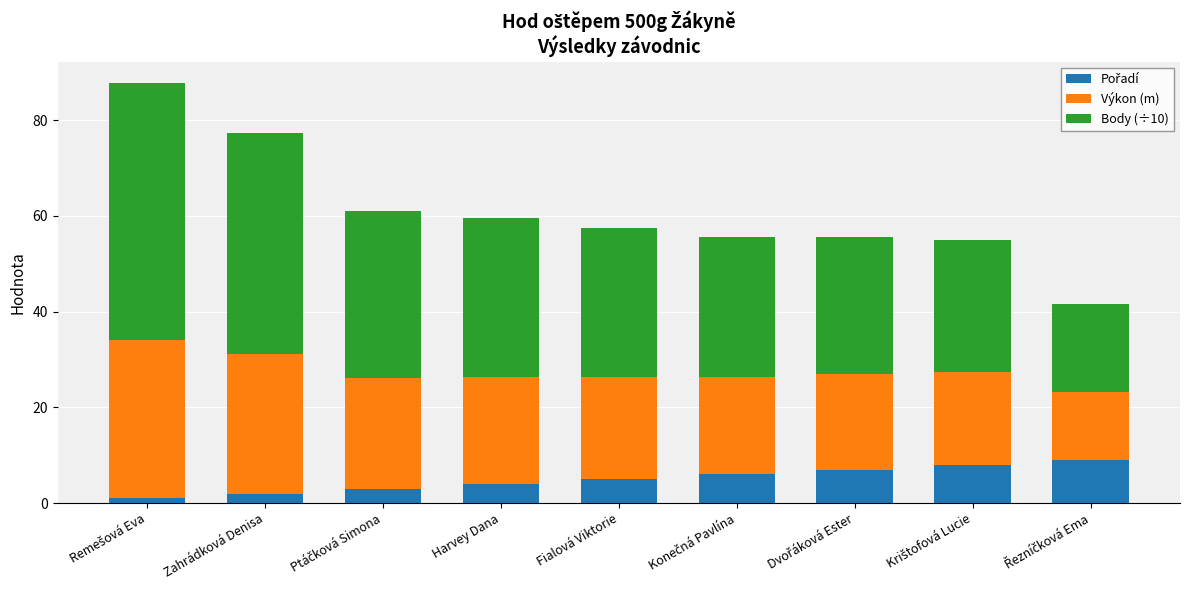

Does the chart contain stacked bars?

Yes